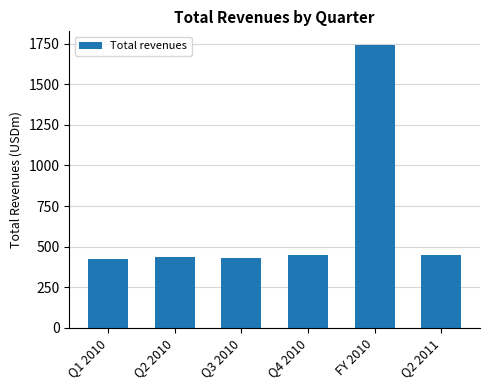

What is the sum of the values at Q4 2010 and Q3 2010?

879.3